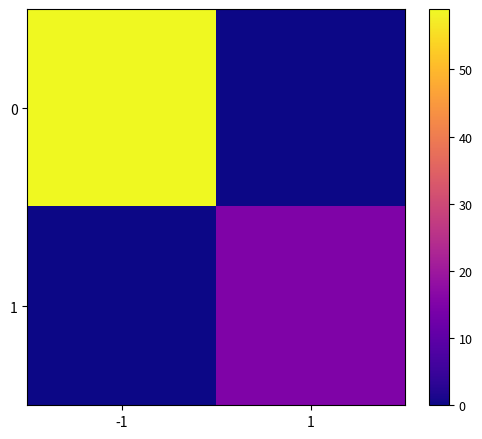

What is the greatest value displayed?

59